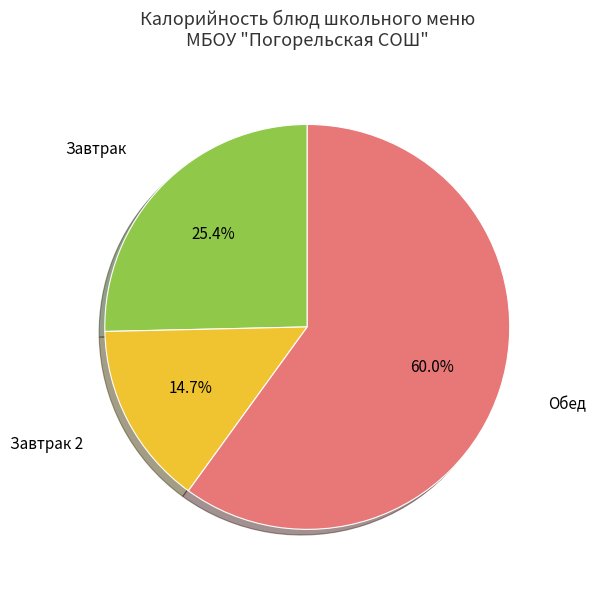

Is there a majority slice in this chart?

Yes